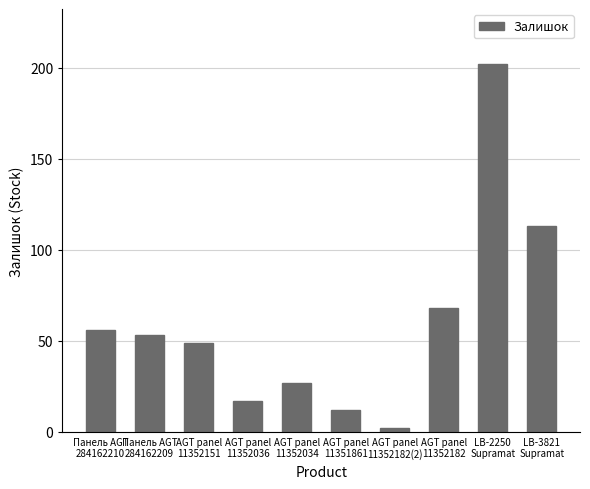

How many data points are less than 53?

5